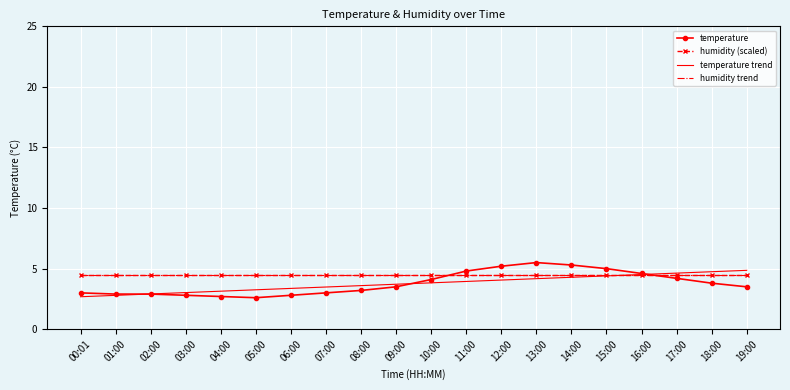

Which series has the largest total across all categories?

humidity (scaled)